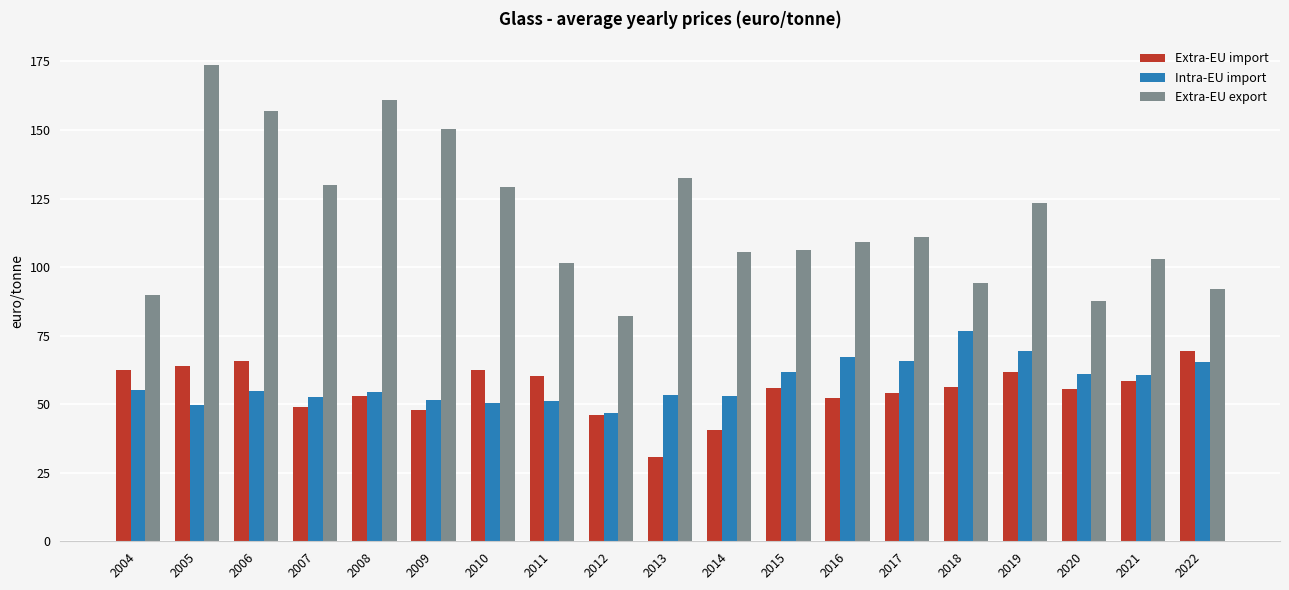

What is the difference between the maximum and minimum values in the Extra-EU import series?

38.7